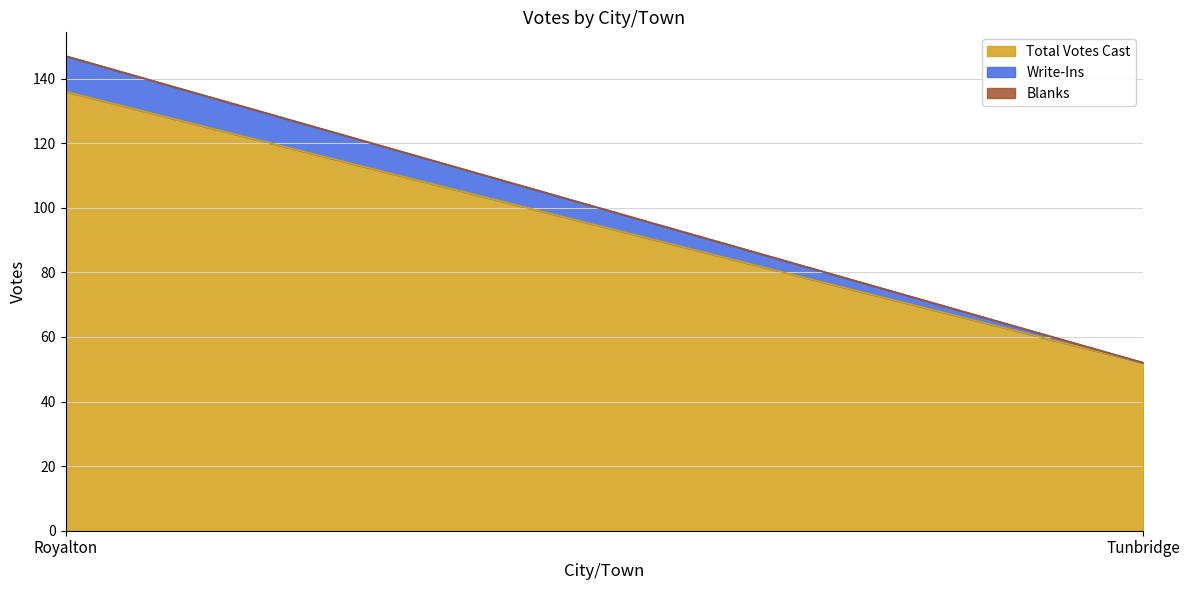

Rank the categories by Blanks value from lowest to highest.

Royalton, Tunbridge